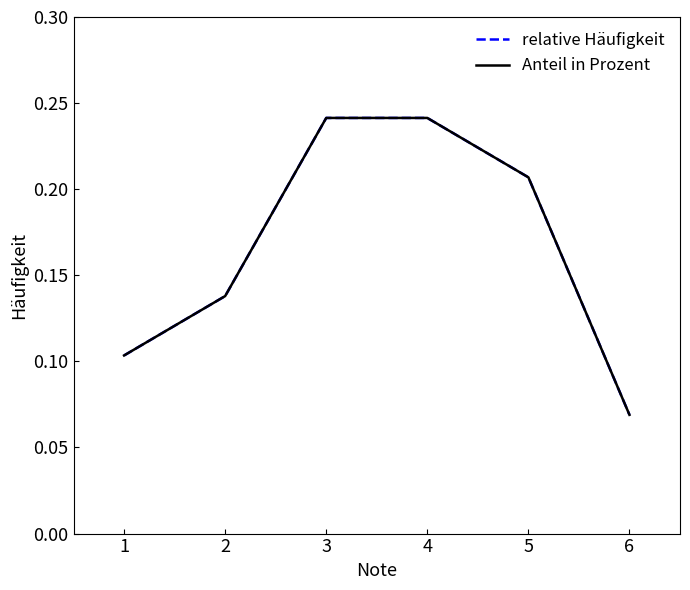

At 1, list the series in order from smallest to largest.

relative Häufigkeit, Anteil in Prozent